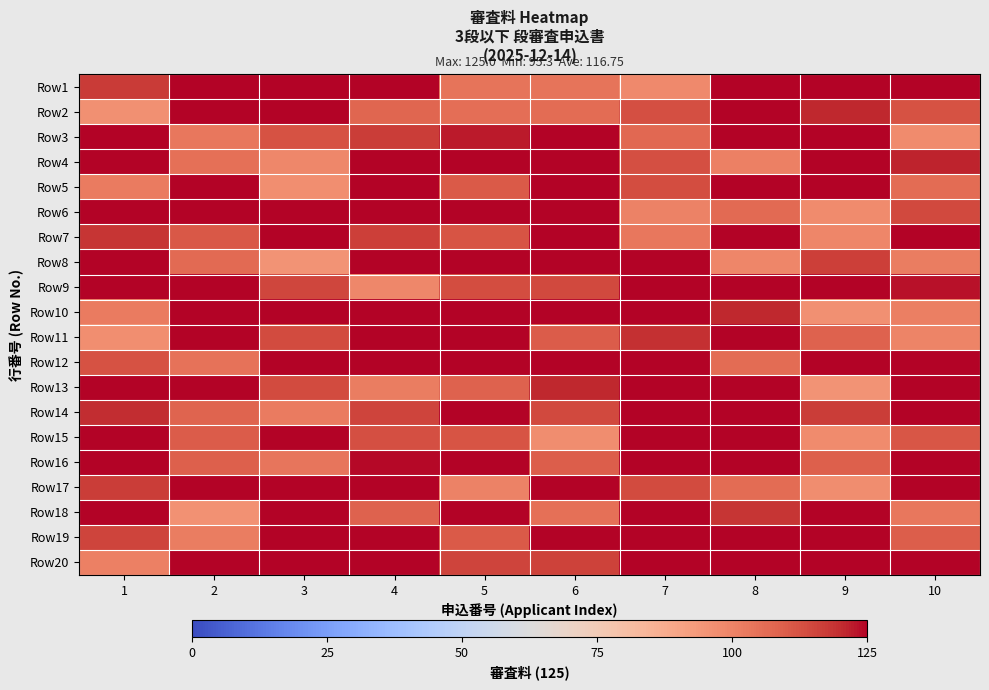

List the series in order of their peak value, highest first.

Row1, Row2, Row3, Row4, Row5, Row6, Row7, Row8, Row9, Row10, Row11, Row12, Row13, Row14, Row15, Row16, Row17, Row18, Row19, Row20